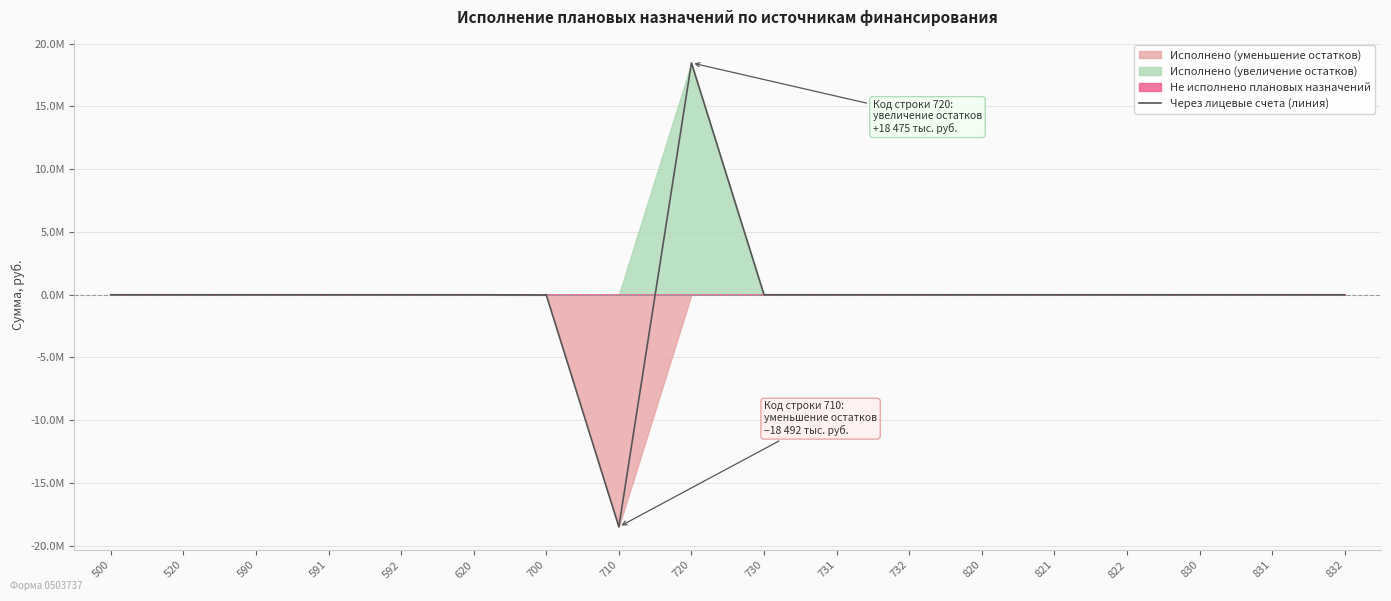

Is it true that the value at 831 is 12.3?

False